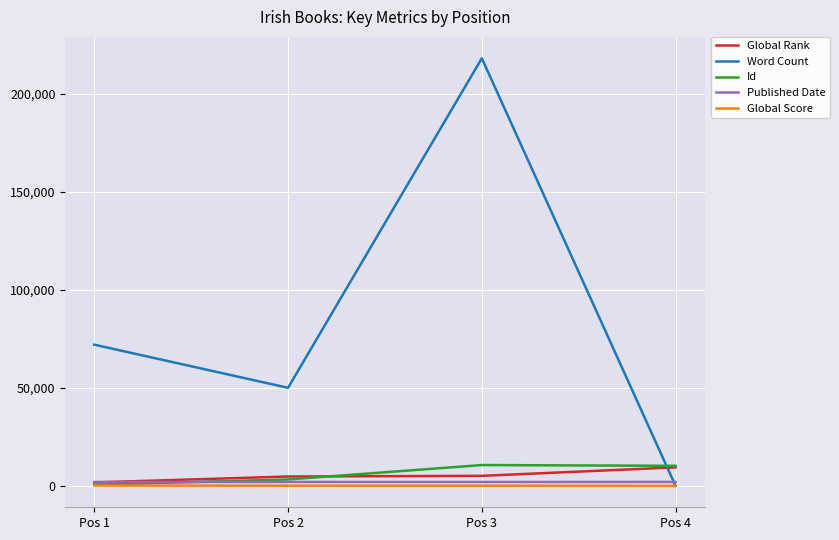

Which series has the largest range (max minus min)?

Word Count